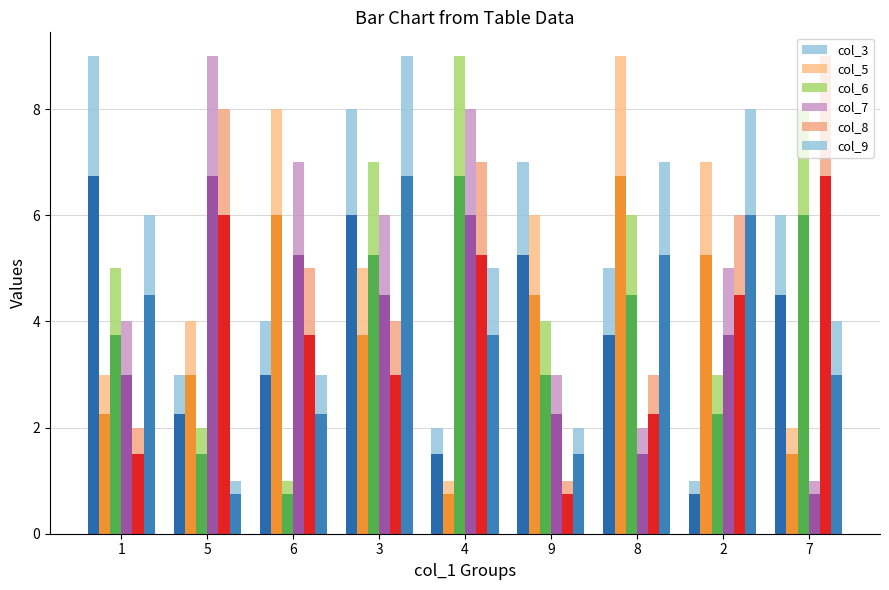

How many col_9 values are between 3 and 7?

5